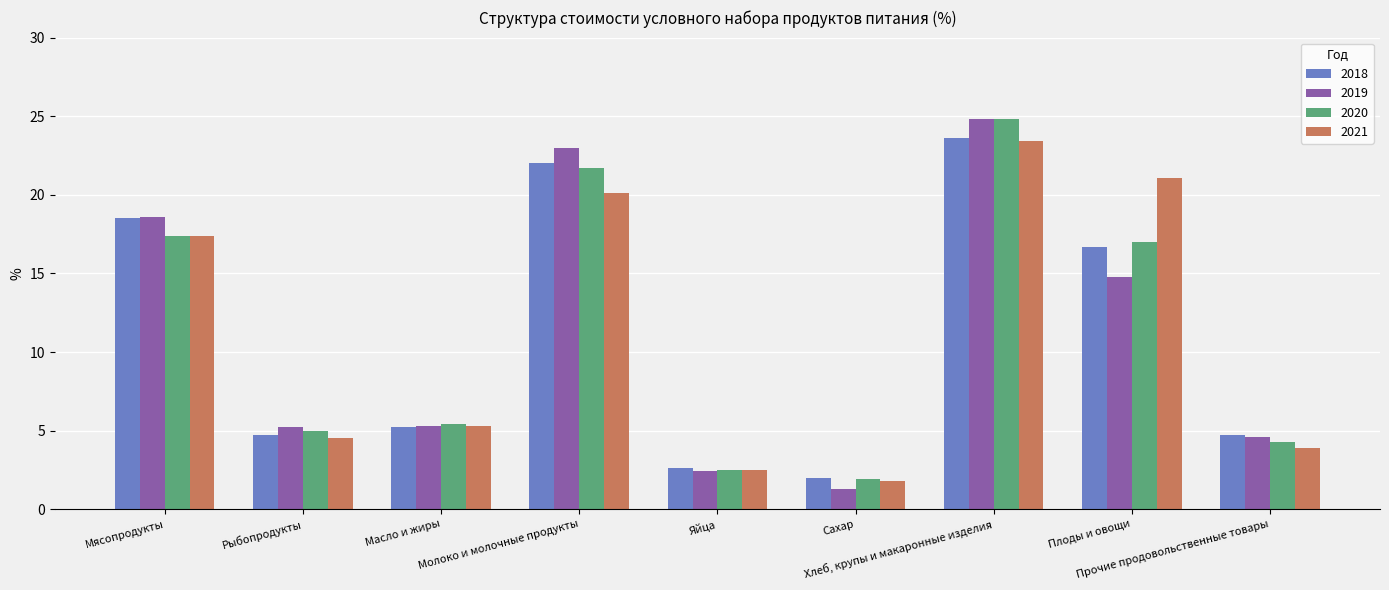

What is the sum of all 2019 values?

100.0